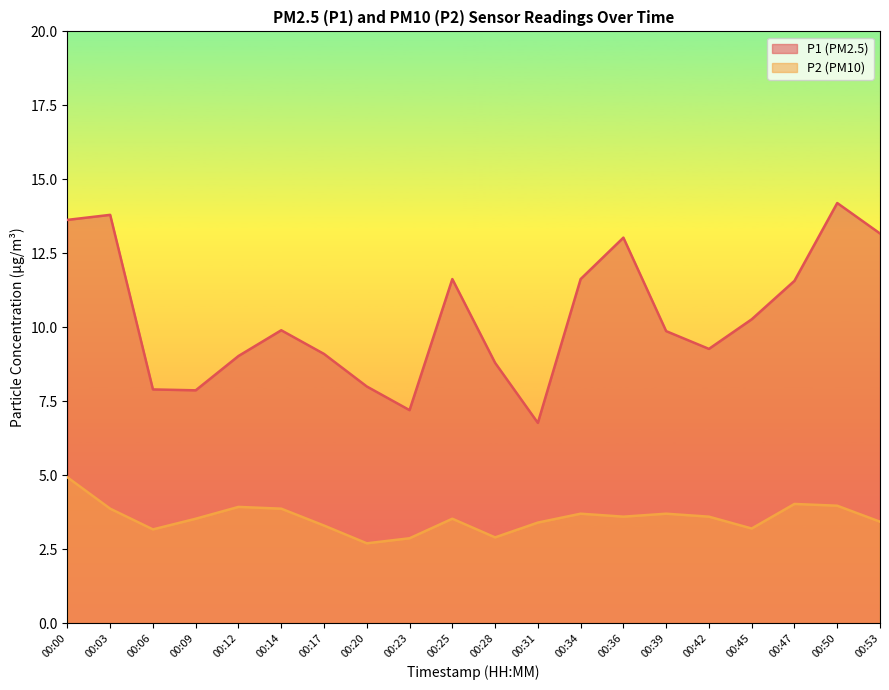

At how many categories does at least one series exceed 10?

9